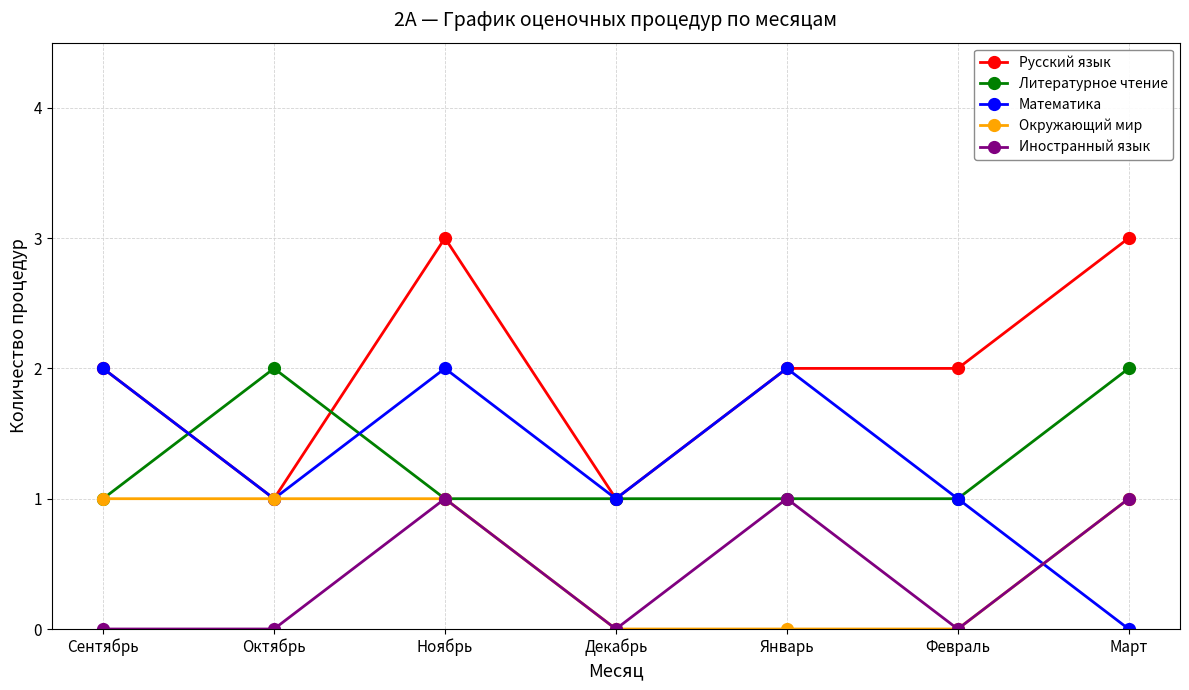

Reading left to right, list all the values displayed in this chart.

Русский язык: 2	1	3	1	2	2	3
Литературное чтение: 1	2	1	1	1	1	2
Математика: 2	1	2	1	2	1	0
Окружающий мир: 1	1	1	0	0	0	1
Иностранный язык: 0	0	1	0	1	0	1